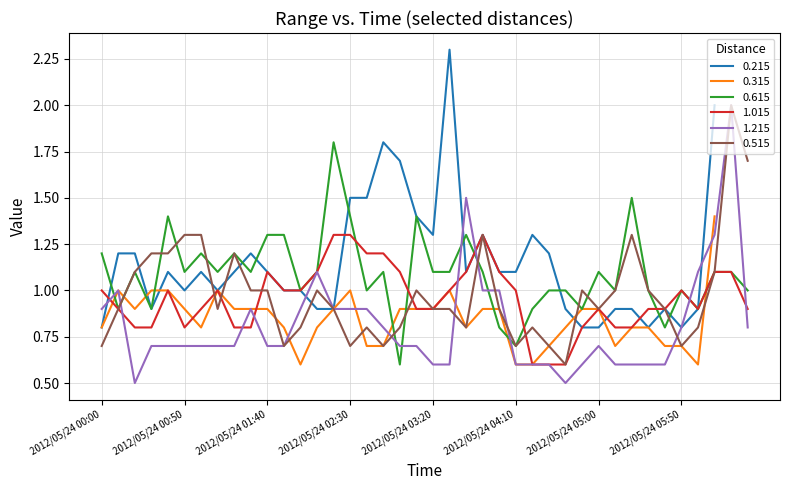

What is the lowest value of the 1.015 series?

0.6